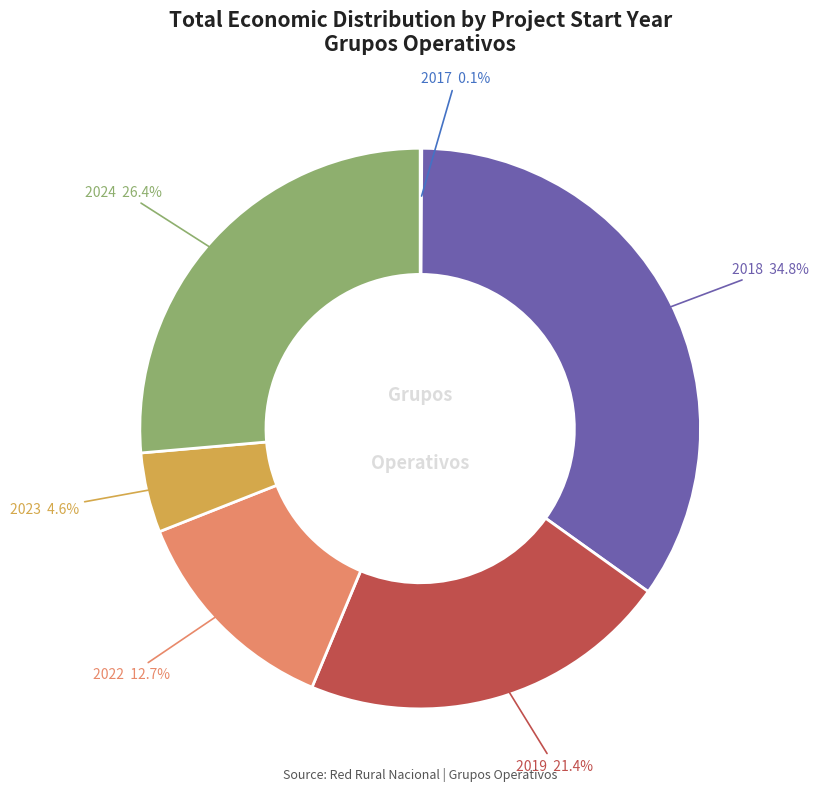

To the nearest percent, what is the average slice percentage?

17%